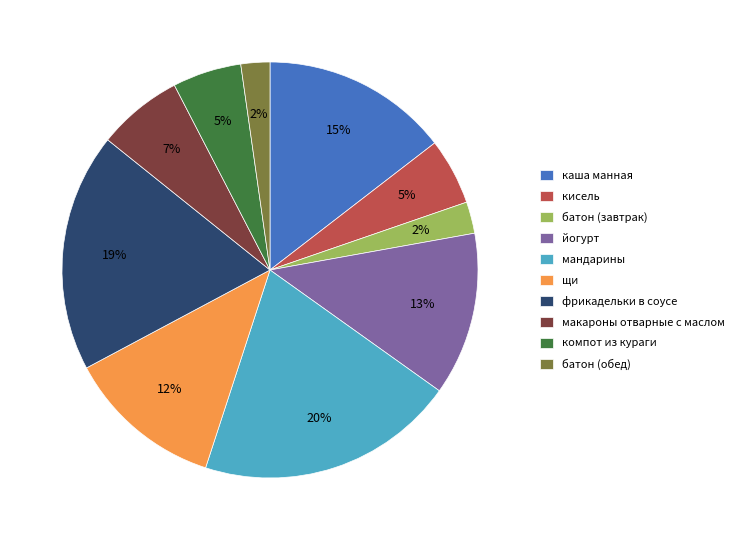

Between щи and батон (обед), which is larger?

щи